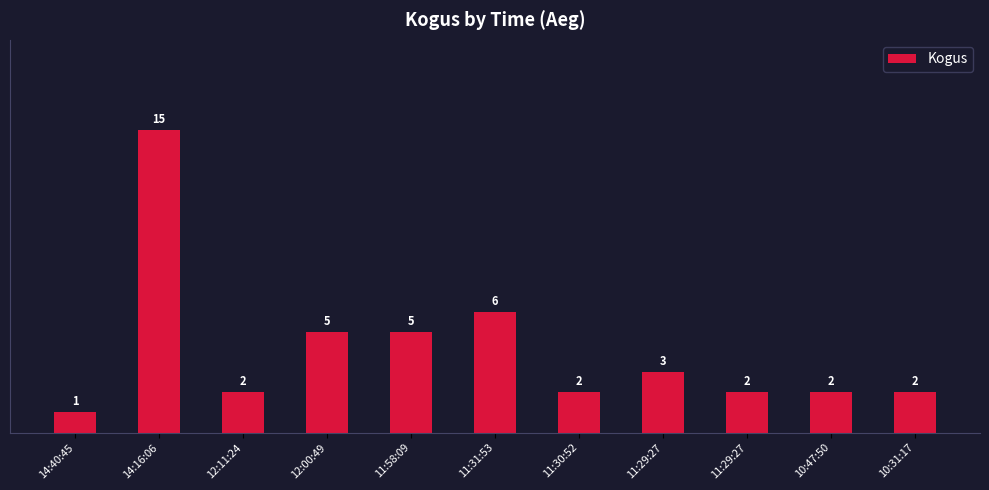

How many bars are there in total?

11